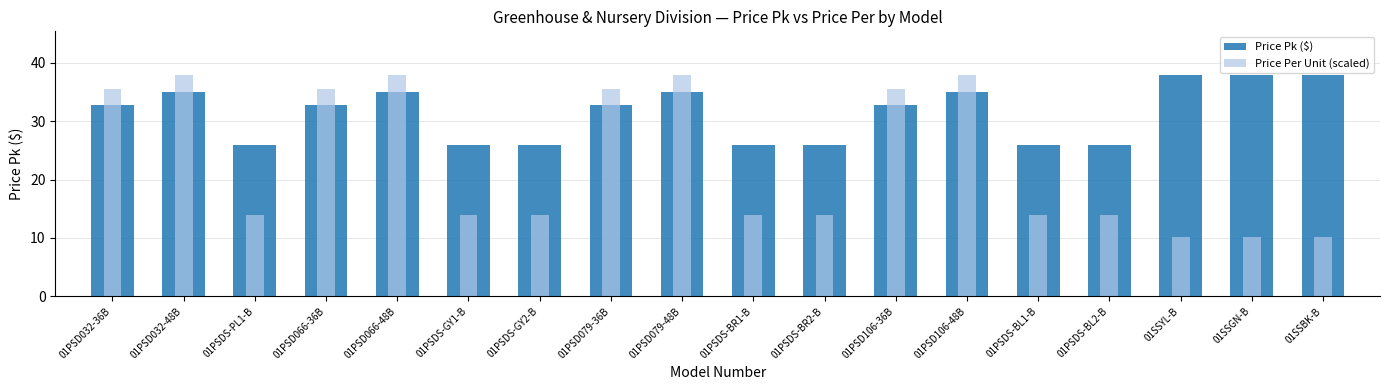

How many bars are there in each group?

2